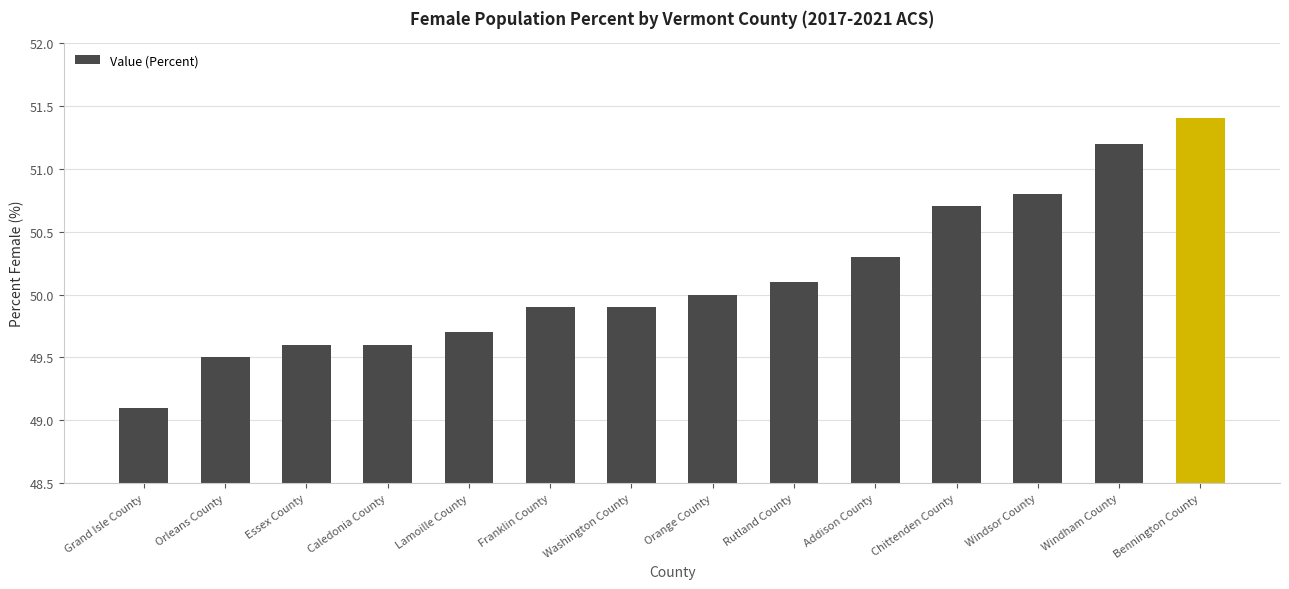

What is the label of the 5th bar from the right?

Addison County